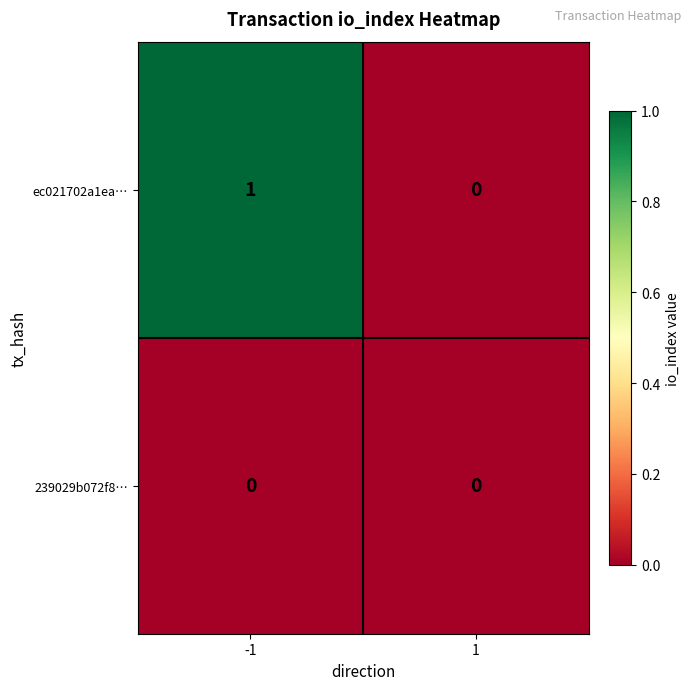

Which category has the highest value across all series?

-1